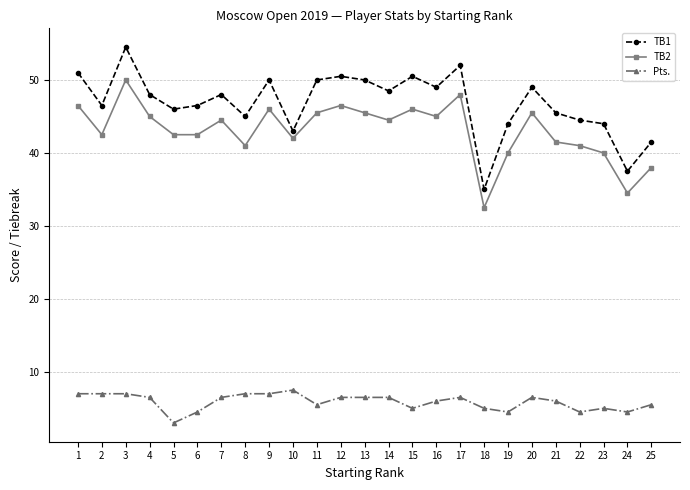

What is the difference between the TB1 values at 10 and 8?

2.0